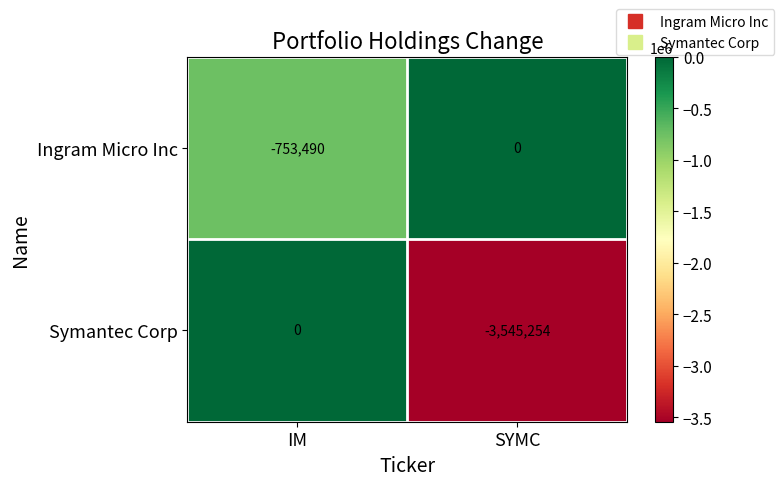

How many series are shown in this chart?

2